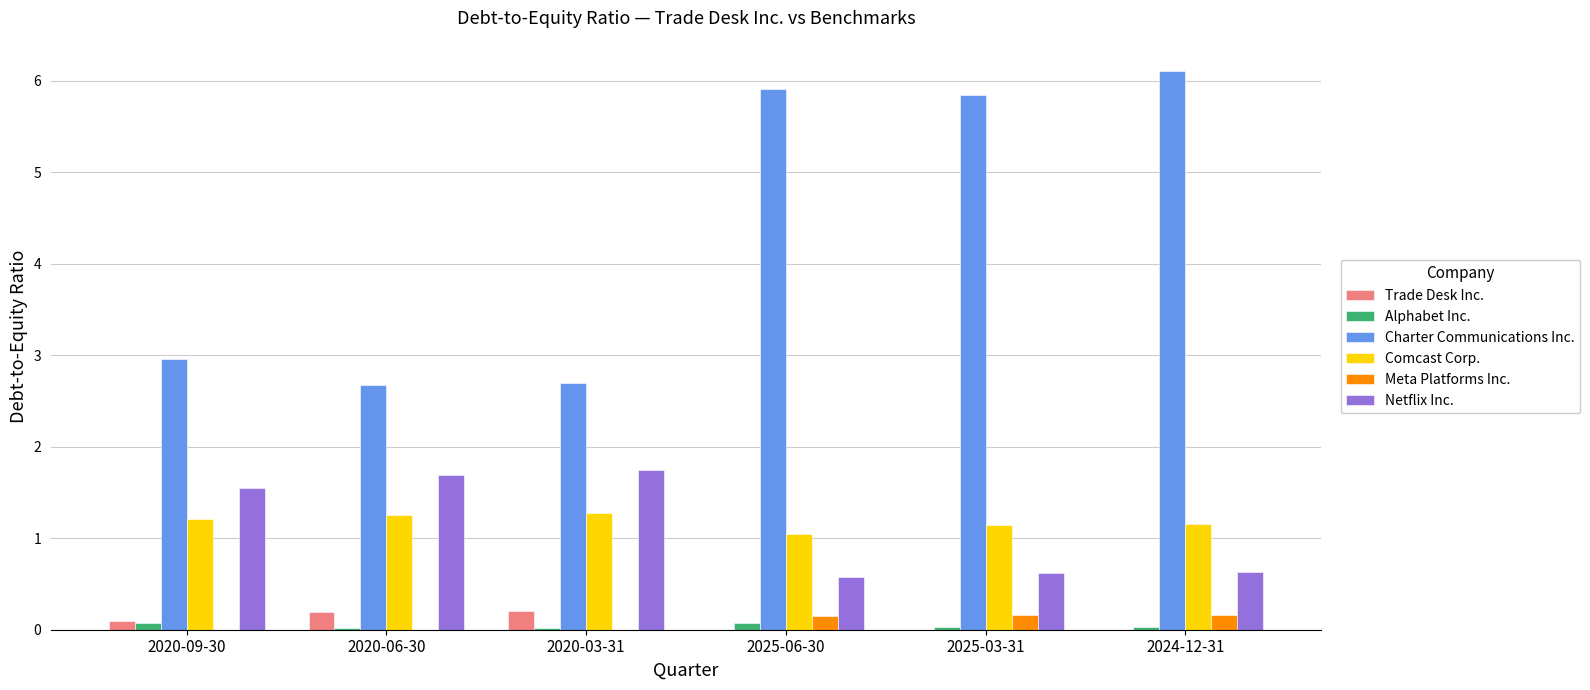

Is the value of Charter Communications Inc. at 2024-12-31 greater than the value of Meta Platforms Inc. at 2024-12-31?

Yes